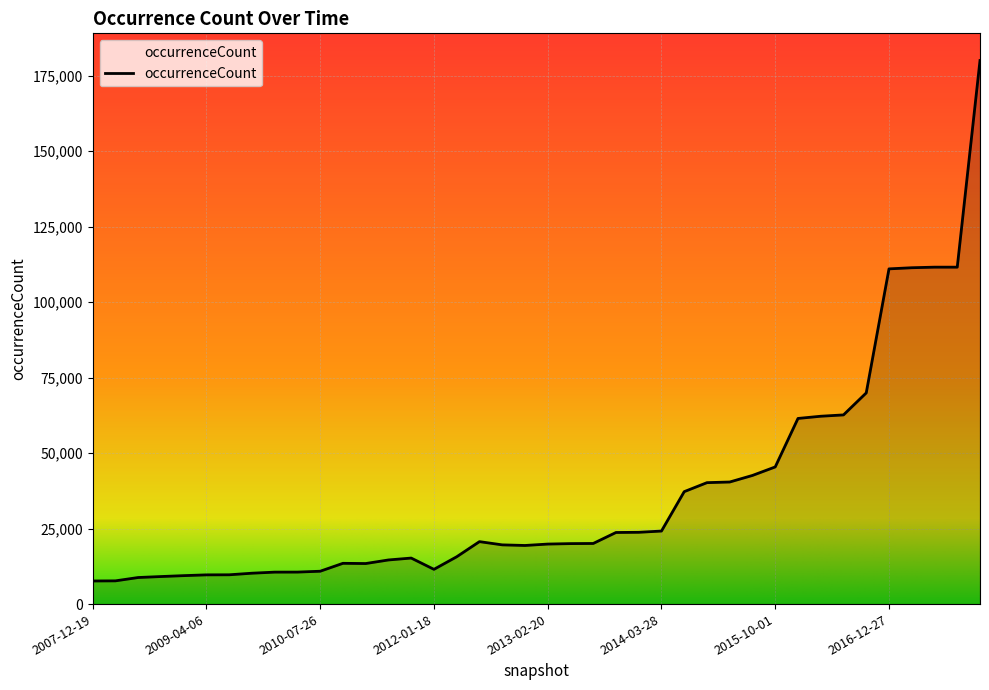

What is the smallest value displayed?

7651